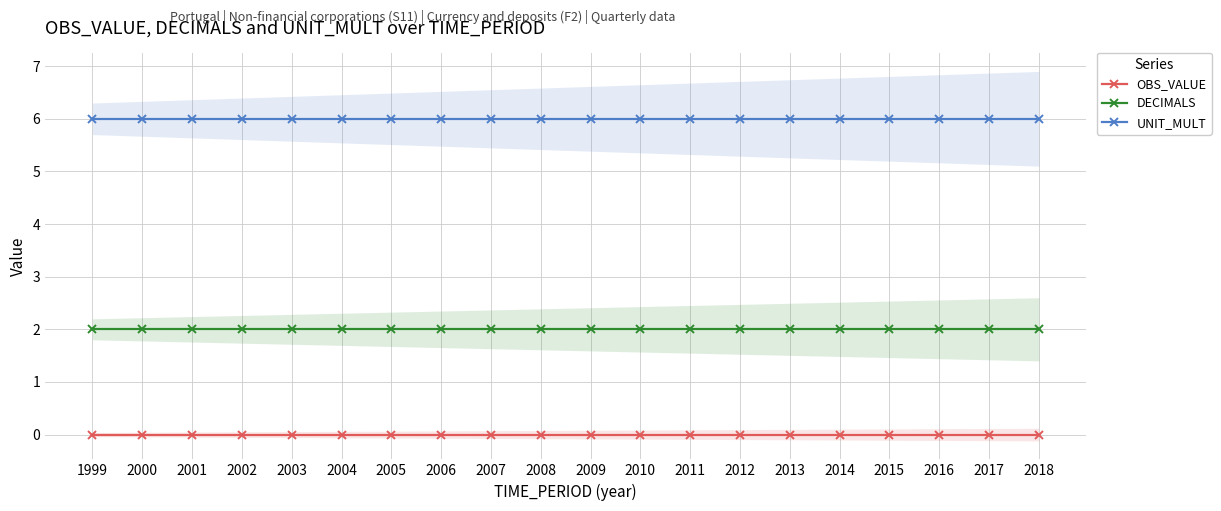

At which category is the sum across all series the highest?

1999